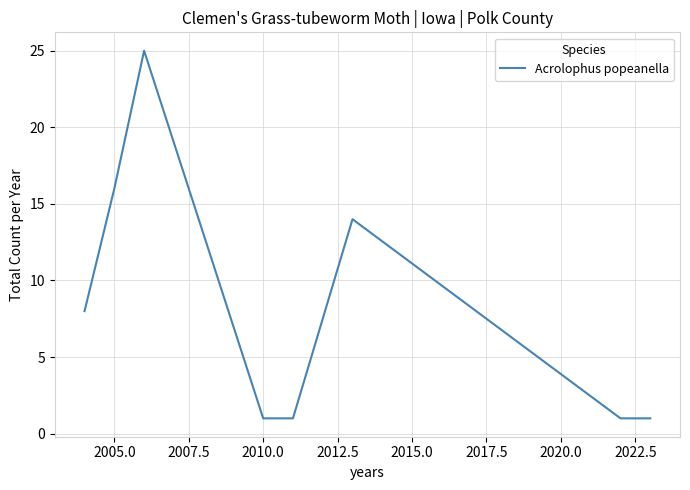

How many interior local peaks (higher than both neighbors) does the data have?

2